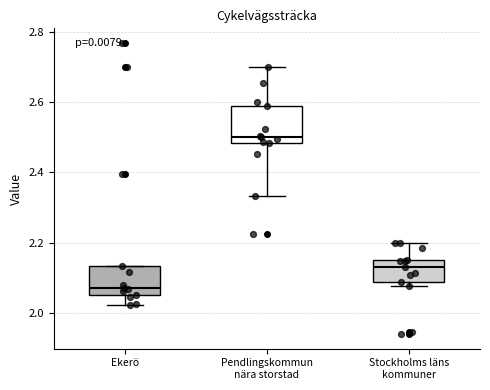

Which box has the highest median line?

Pendlingskommun nära storstad